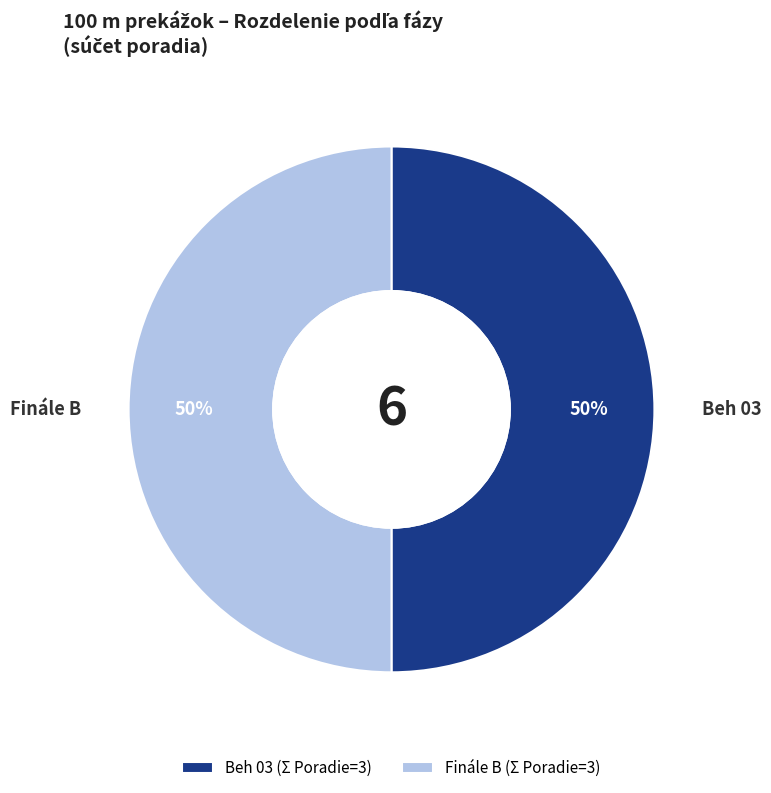

Is the sum of Finále B (Σ Poradie=3) and Beh 03 (Σ Poradie=3) greater than half?

Yes